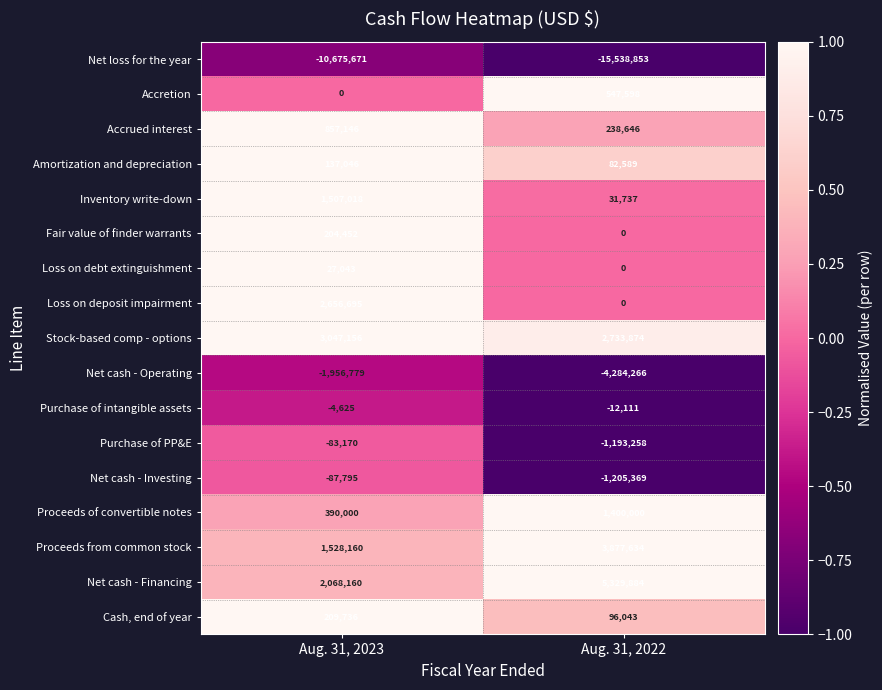

What is the difference between the maximum and minimum values in the Purchase of PP&E series?

1110088